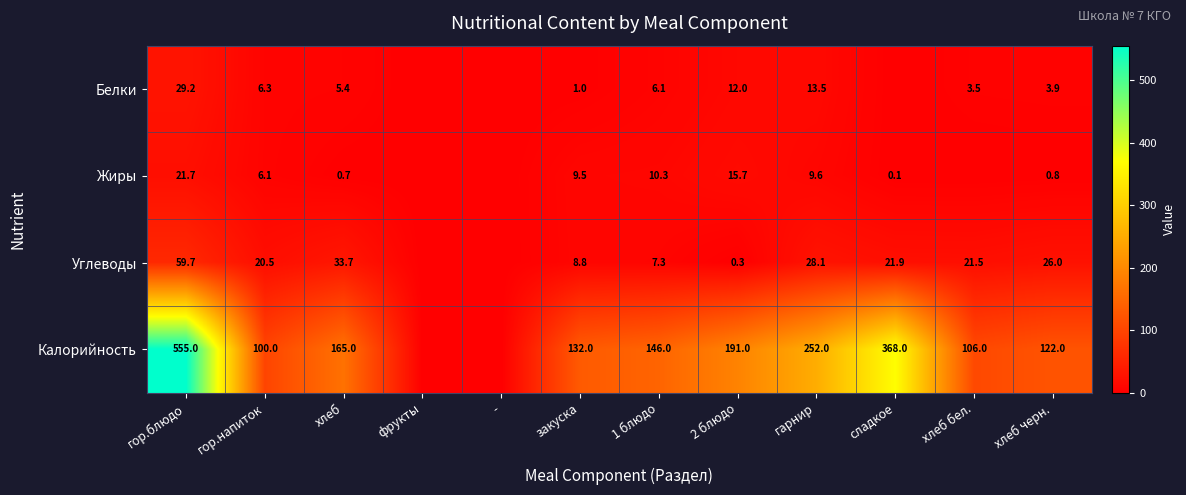

What is the difference between the Белки values at закуска and хлеб черн.?

2.9